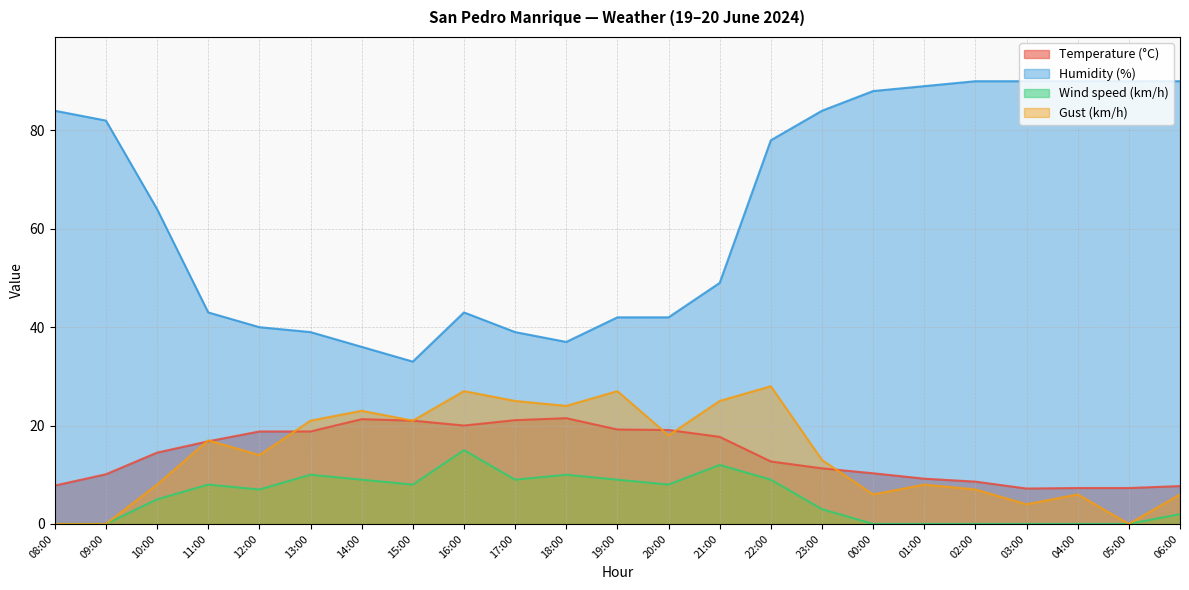

At which category does the chart reach its peak across all series?

02:00